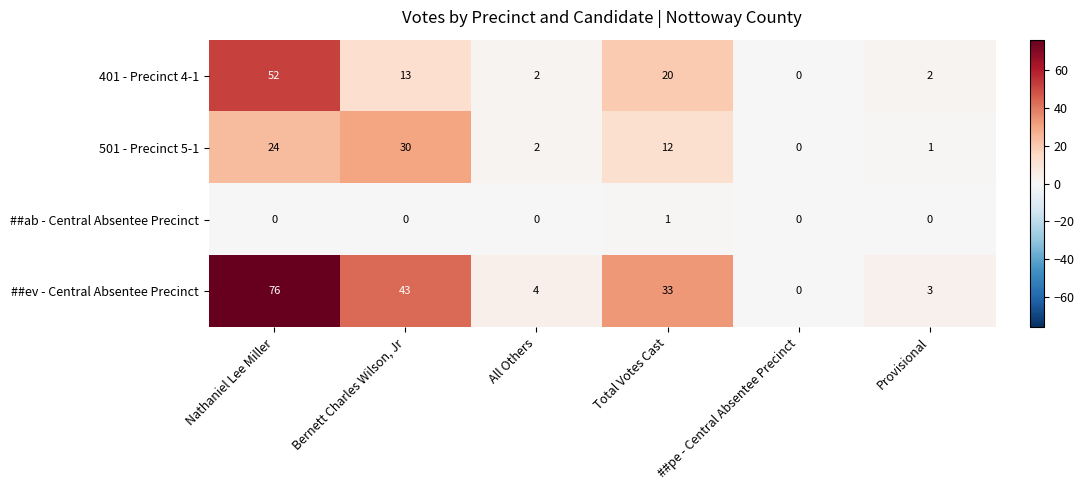

What is the approximate value of 501 - Precinct 5-1 at Total Votes Cast, to the nearest 5?

10